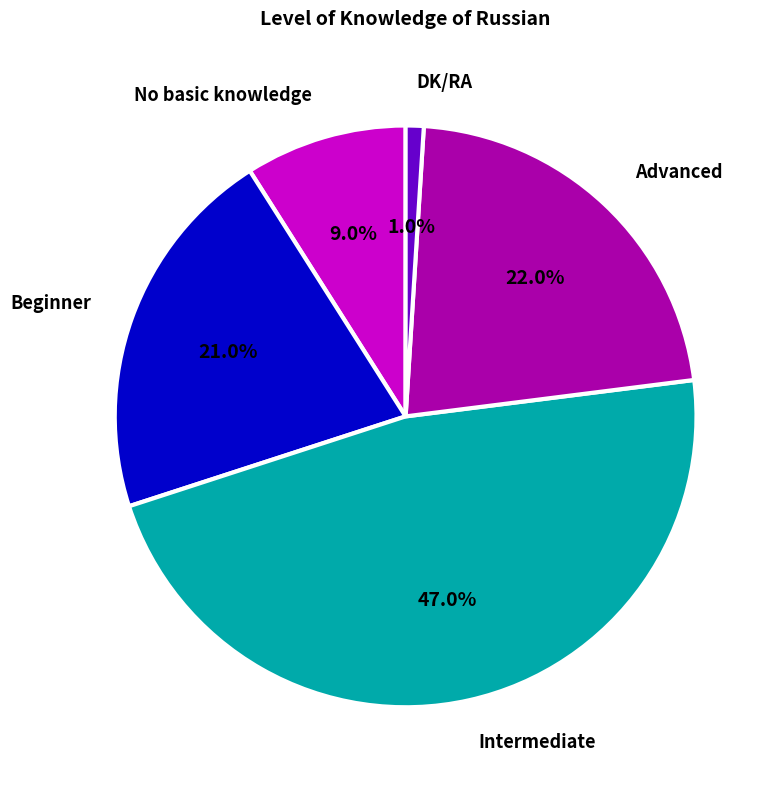

Which has a higher value, Intermediate or DK/RA?

Intermediate